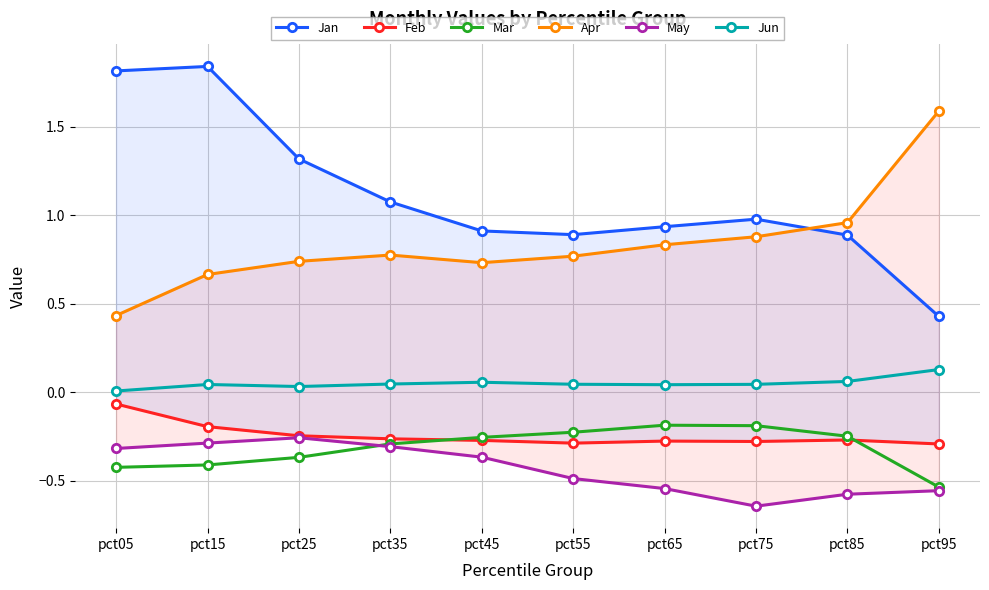

Reading right to left, list all the values displayed in this chart.

Jan: 0.4	0.9	1.0	0.9	0.9	0.9	1.1	1.3	1.8	1.8
Feb: -0.3	-0.3	-0.3	-0.3	-0.3	-0.3	-0.3	-0.2	-0.2	-0.1
Mar: -0.5	-0.2	-0.2	-0.2	-0.2	-0.3	-0.3	-0.4	-0.4	-0.4
Apr: 1.6	1.0	0.9	0.8	0.8	0.7	0.8	0.7	0.7	0.4
May: -0.6	-0.6	-0.6	-0.5	-0.5	-0.4	-0.3	-0.3	-0.3	-0.3
Jun: 0.1	0.1	0.0	0.0	0.0	0.1	0.0	0.0	0.0	0.0